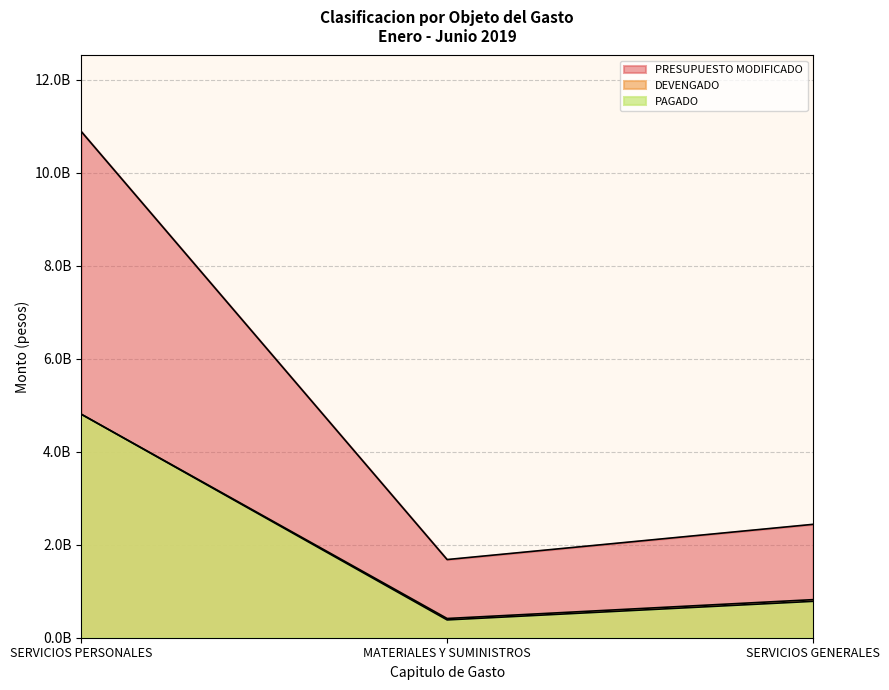

What is the label of the 3rd point from the right?

SERVICIOS PERSONALES